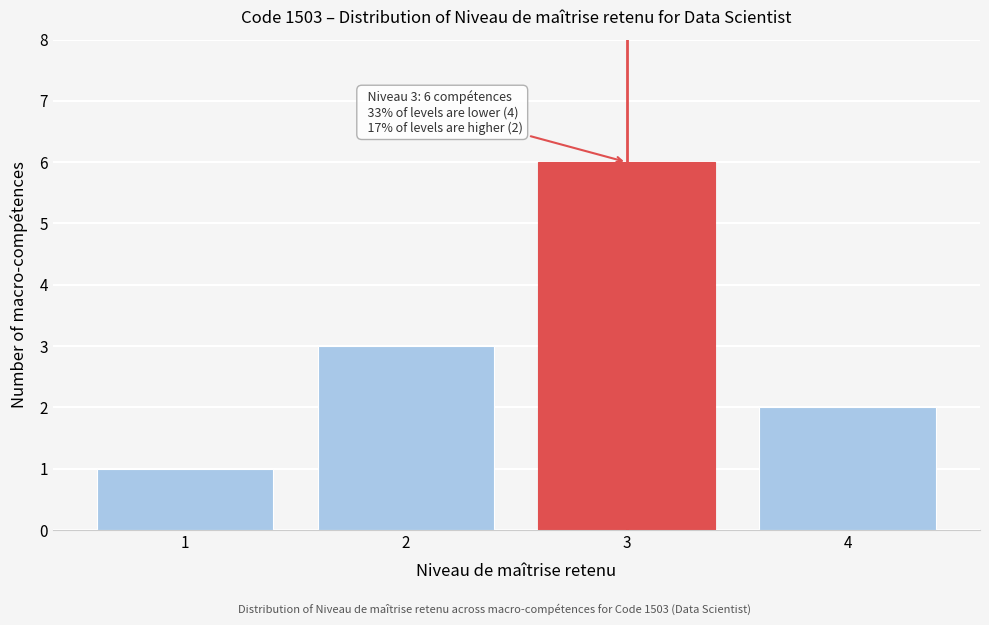

Reading right to left, list all the values displayed in this chart.

2	6	3	1